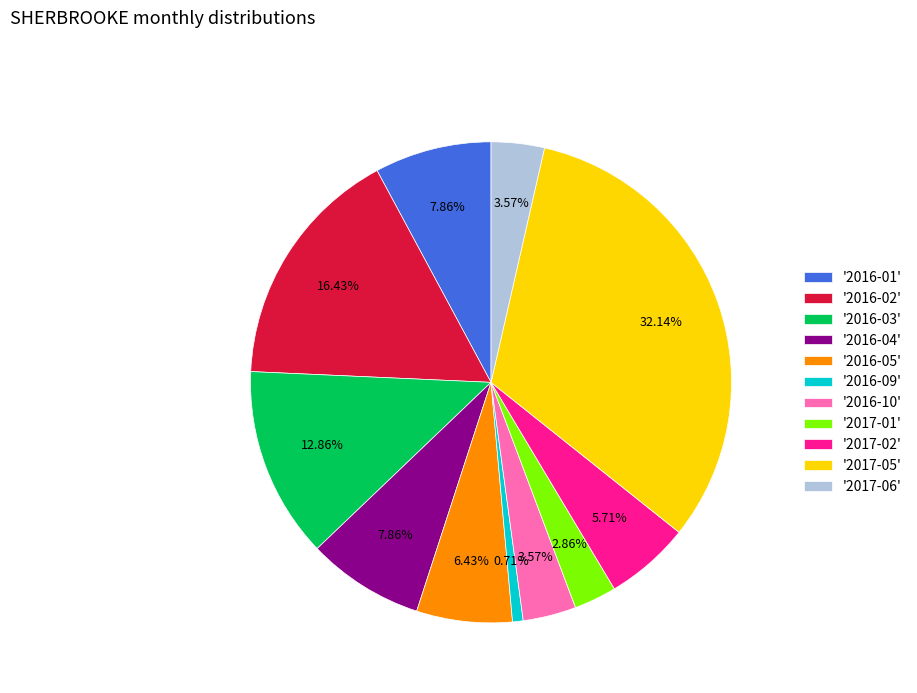

Combined, do '2017-05' and '2017-01' account for over 50%?

No